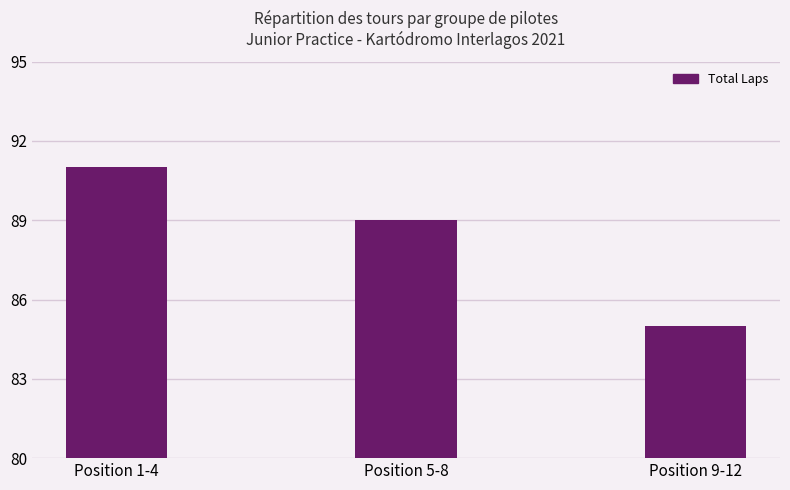

What is the greatest value displayed?

91